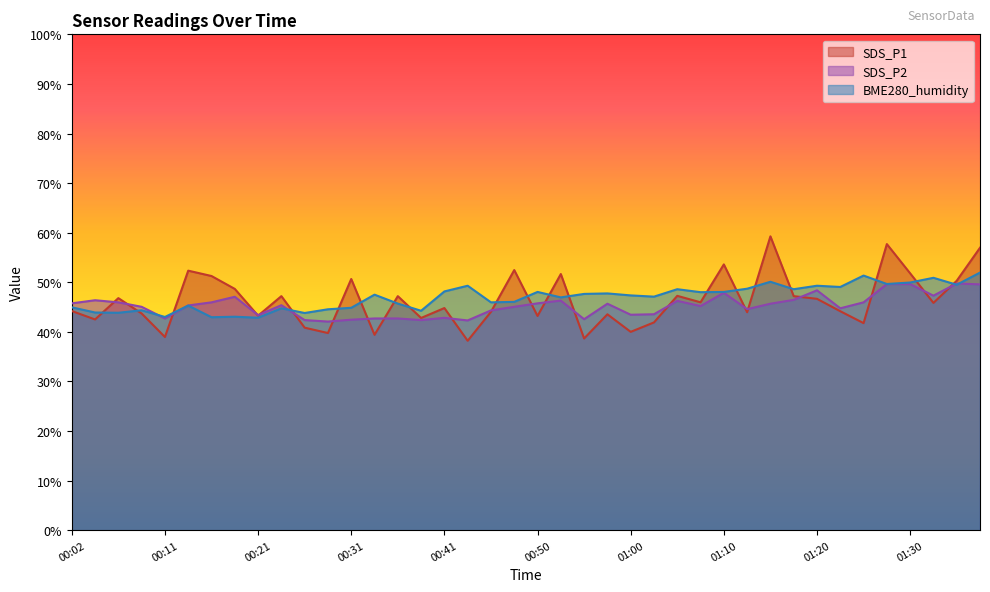

What position from the right is 00:26?

30